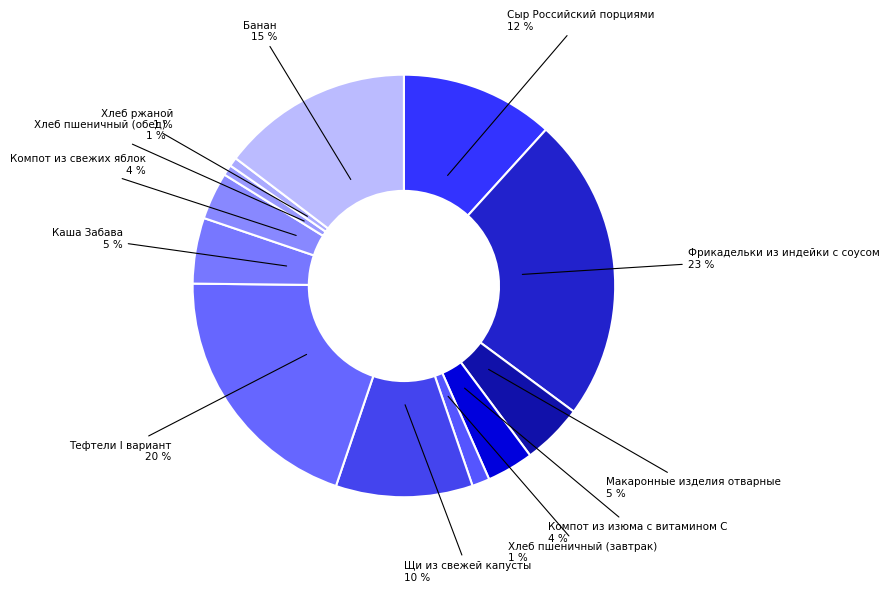

What is the largest slice in the pie chart?

Фрикадельки из индейки с соусом